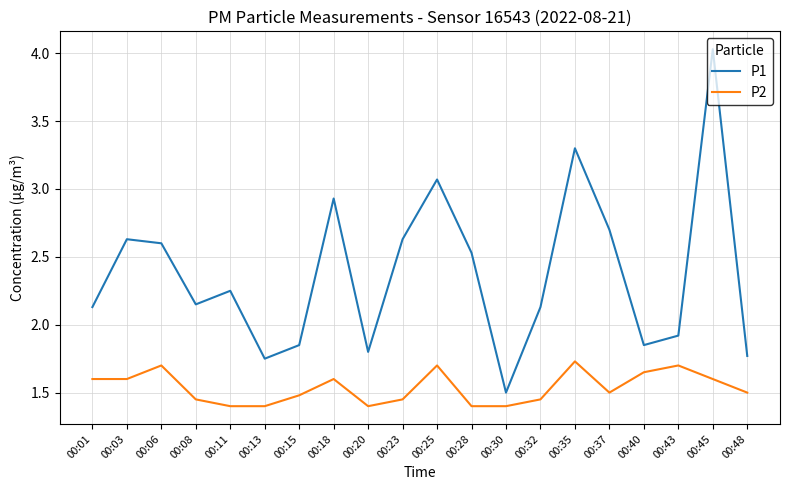

Which category has the lowest value in the P1 series?

00:30